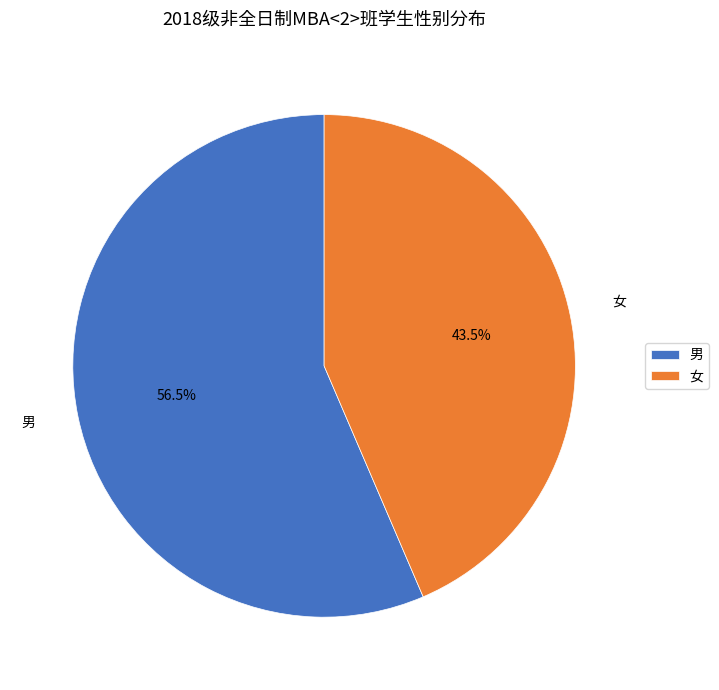

True or false: 女 accounts for 38% of the total.

False